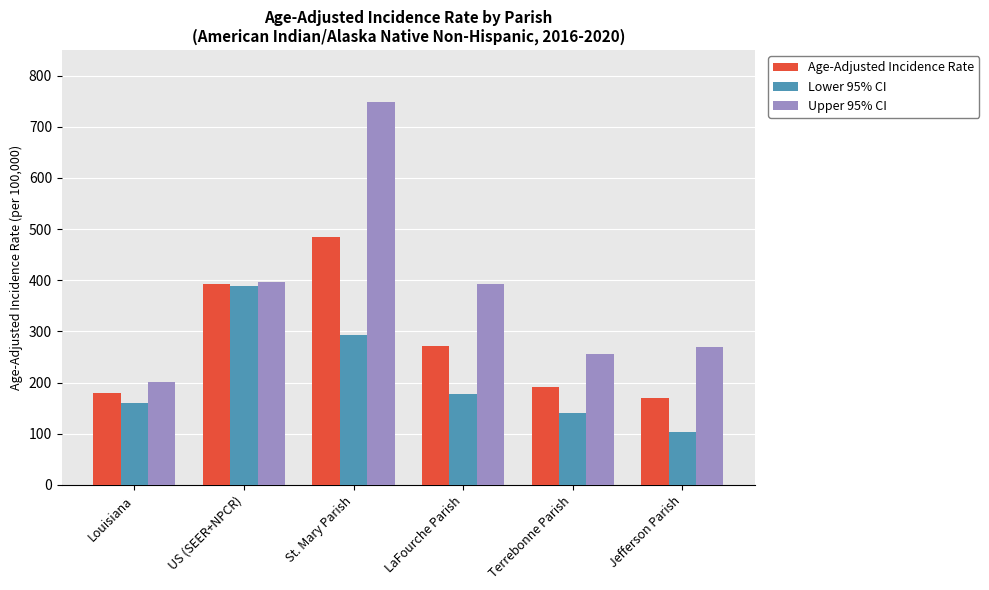

Rank the series by their maximum value, from highest to lowest.

Upper 95% CI, Age-Adjusted Incidence Rate, Lower 95% CI